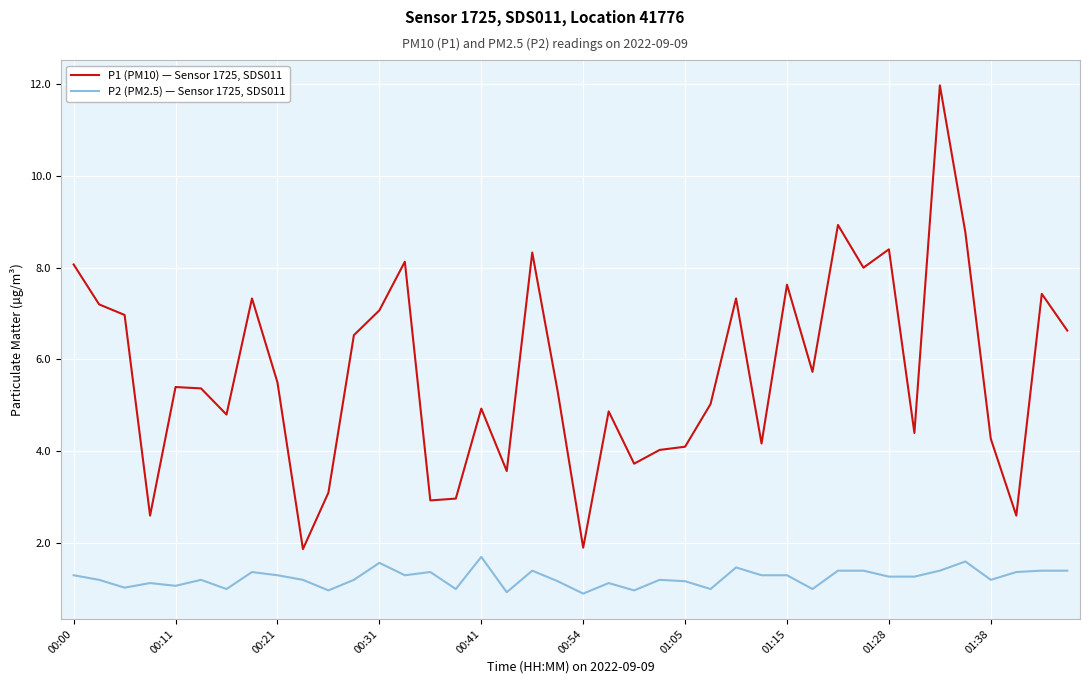

Does the chart display data point markers on the line(s)?

No